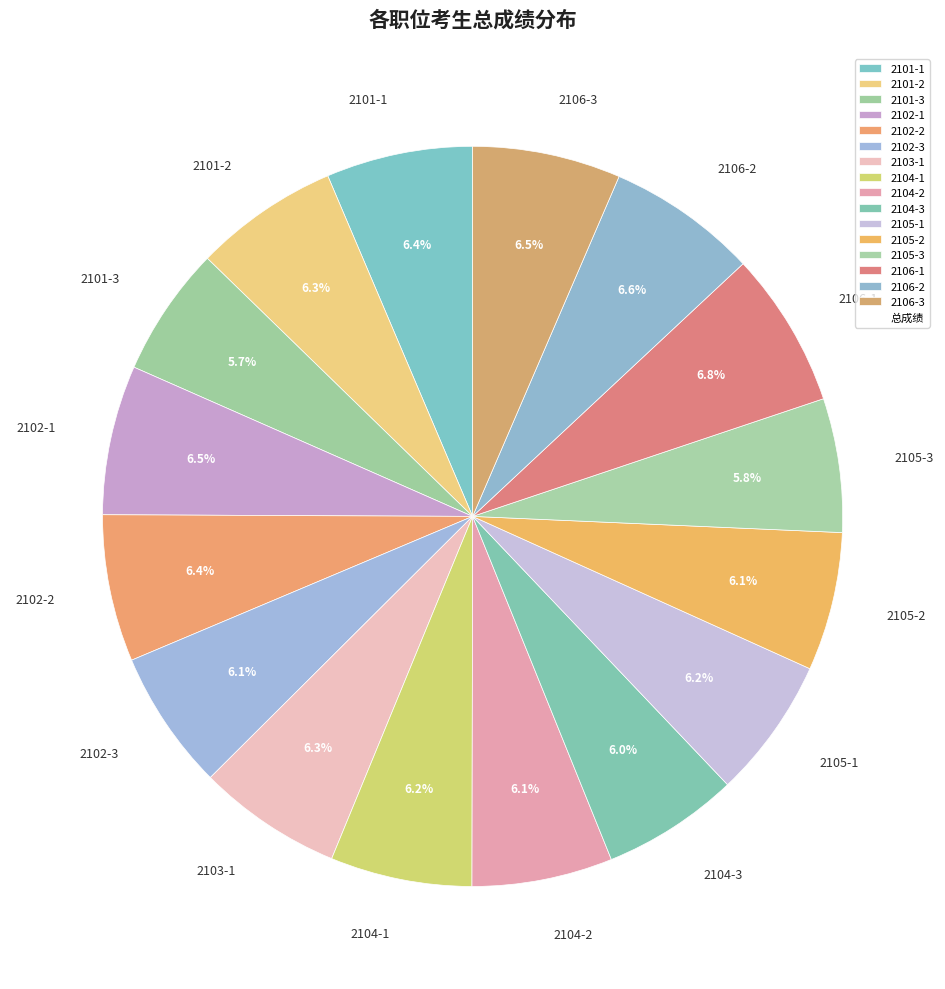

How many slices are in this pie chart?

16